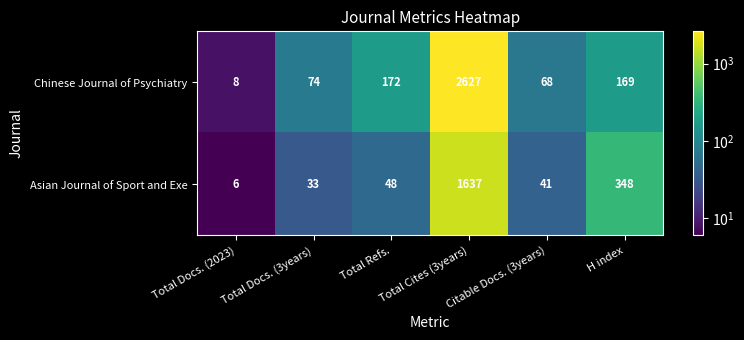

Which series has the largest total across all categories?

Chinese Journal of Psychiatry